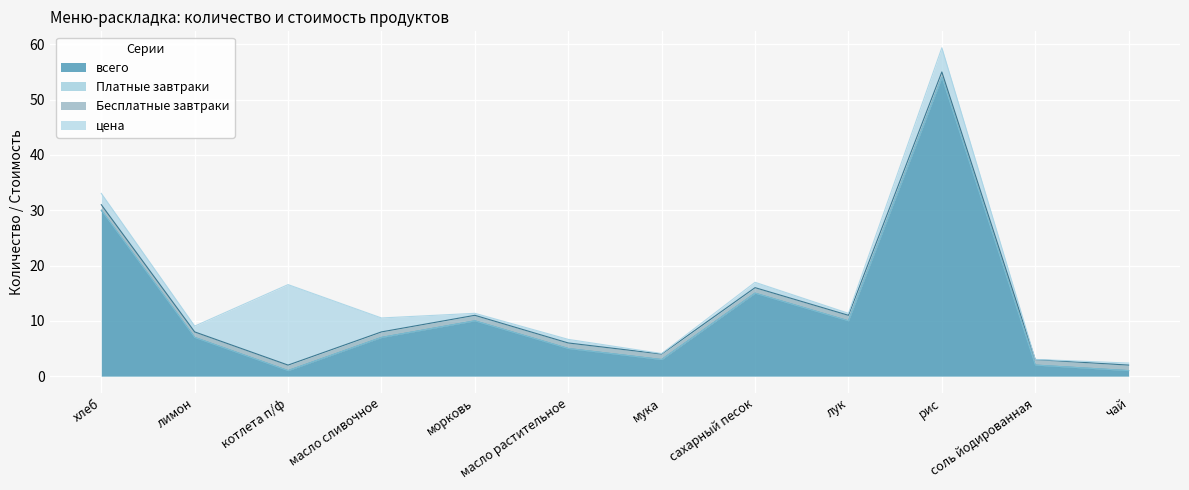

Reading left to right, transcribe all the data shown in this chart.

всего: хлеб=30.0	лимон=7.0	котлета п/ф=1.0	масло сливочное=7.0	морковь=10.0	масло растительное=5.0	мука=3.0	сахарный песок=15.0	лук=10.0	рис=54.0	соль йодированная=2.0	чай=1.0
Платные завтраки: хлеб=0.0	лимон=0.0	котлета п/ф=0.0	масло сливочное=0.0	морковь=0.0	масло растительное=0.0	мука=0.0	сахарный песок=0.0	лук=0.0	рис=0.0	соль йодированная=0.0	чай=0.0
Бесплатные завтраки: хлеб=1.0	лимон=1.0	котлета п/ф=1.0	масло сливочное=1.0	морковь=1.0	масло растительное=1.0	мука=1.0	сахарный песок=1.0	лук=1.0	рис=1.0	соль йодированная=1.0	чай=1.0
цена: хлеб=2.0	лимон=1.1	котлета п/ф=14.6	масло сливочное=2.5	морковь=0.4	масло растительное=0.7	мука=0.1	сахарный песок=1.0	лук=0.4	рис=4.4	соль йодированная=0.0	чай=0.4